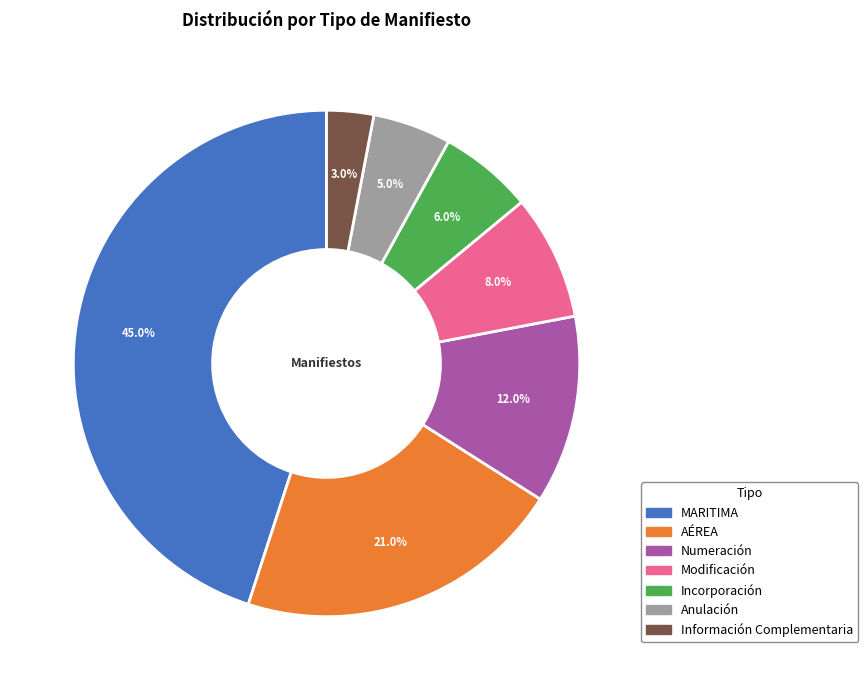

Is the sum of Incorporación and Numeración greater than half?

No